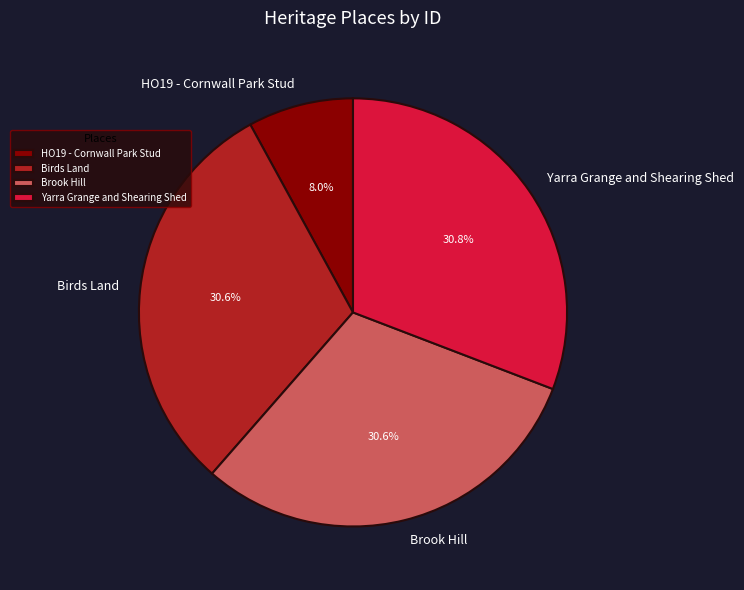

What is the ratio of the value at Yarra Grange and Shearing Shed to the value at Brook Hill?

1.0